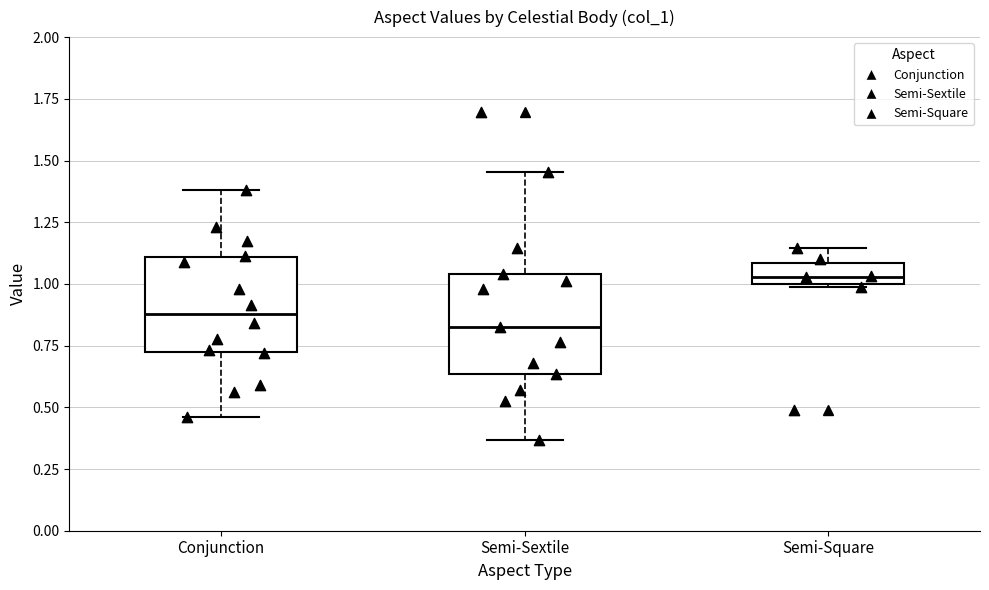

Which box's median line is the lowest?

Semi-Sextile